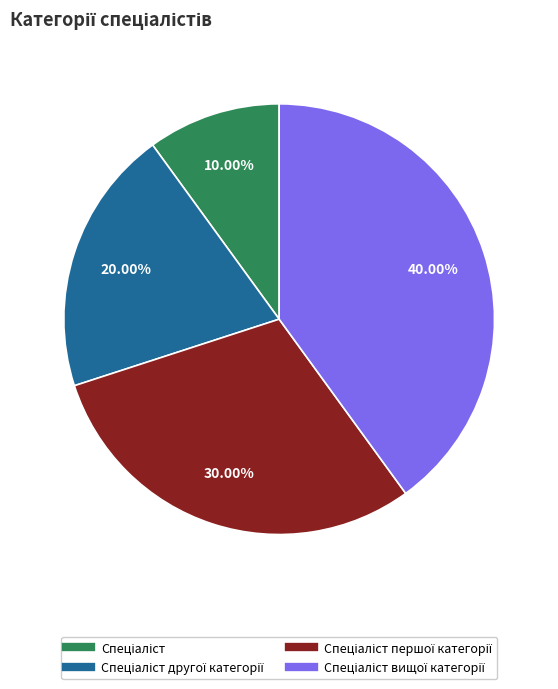

Does any single category account for the majority?

No